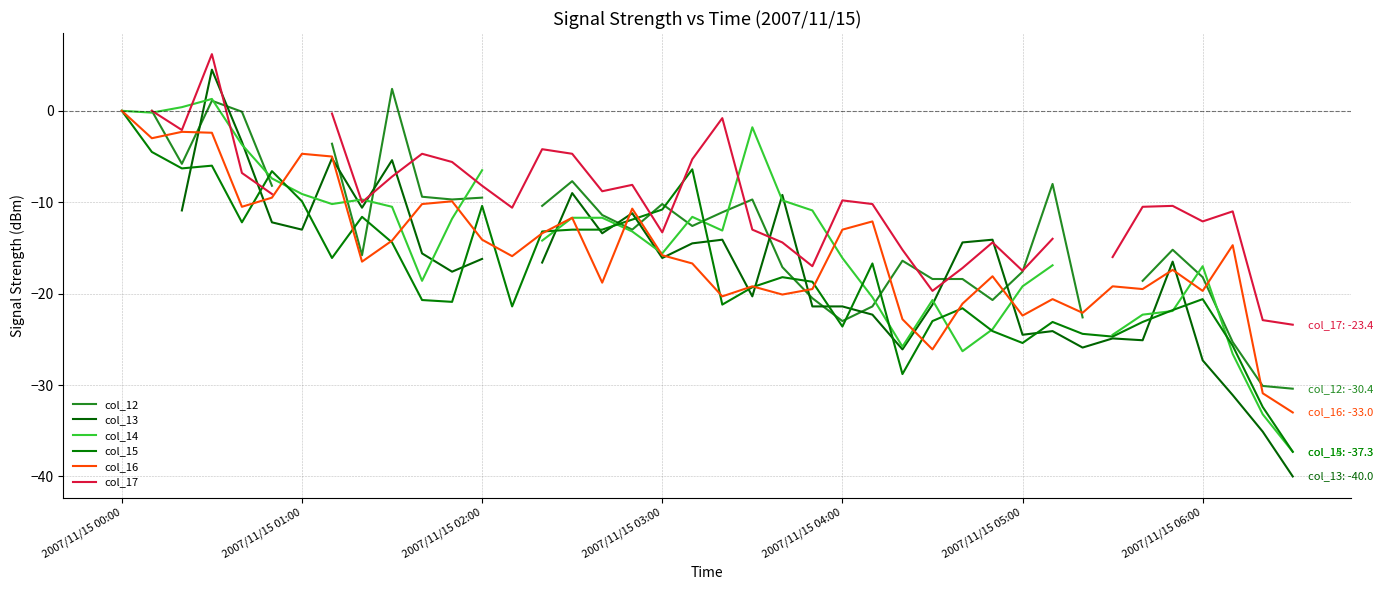

How many values in the col_14 series are below -11?

24